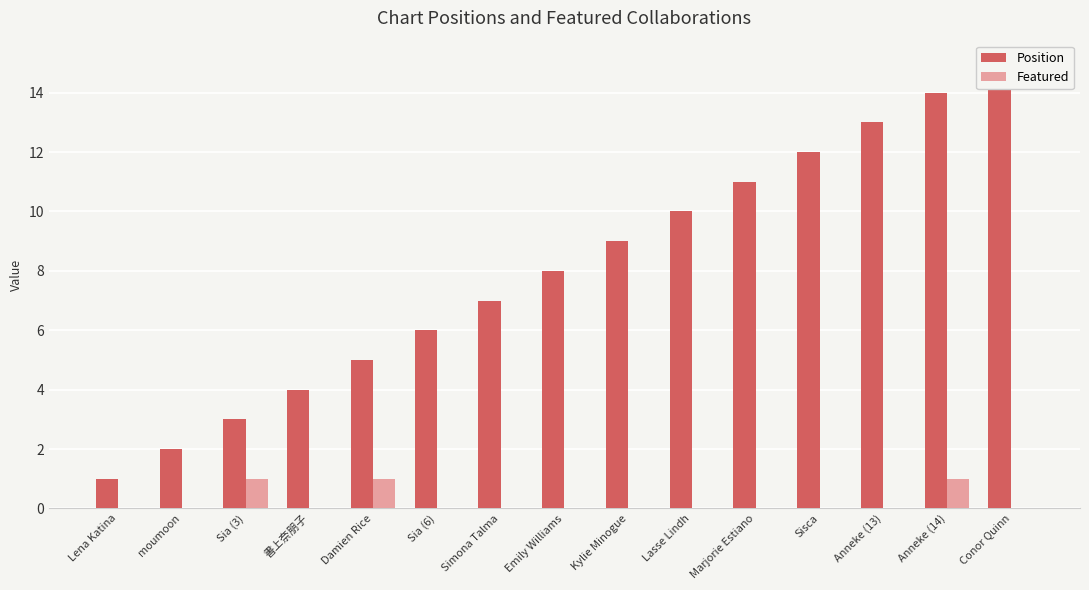

At which category is the sum across all series the highest?

Anneke (14)